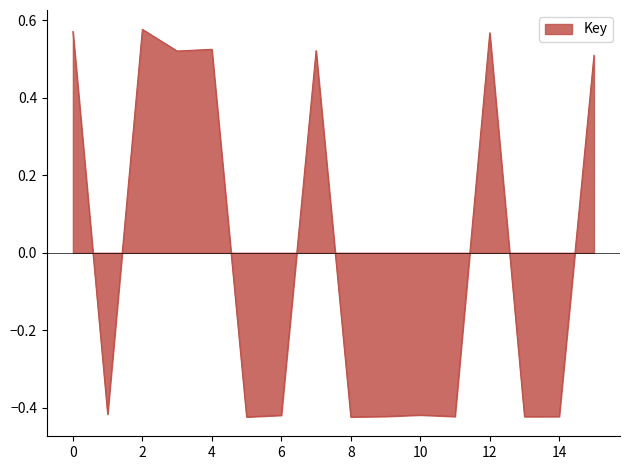

Count the values in the range 0 to 1.

7